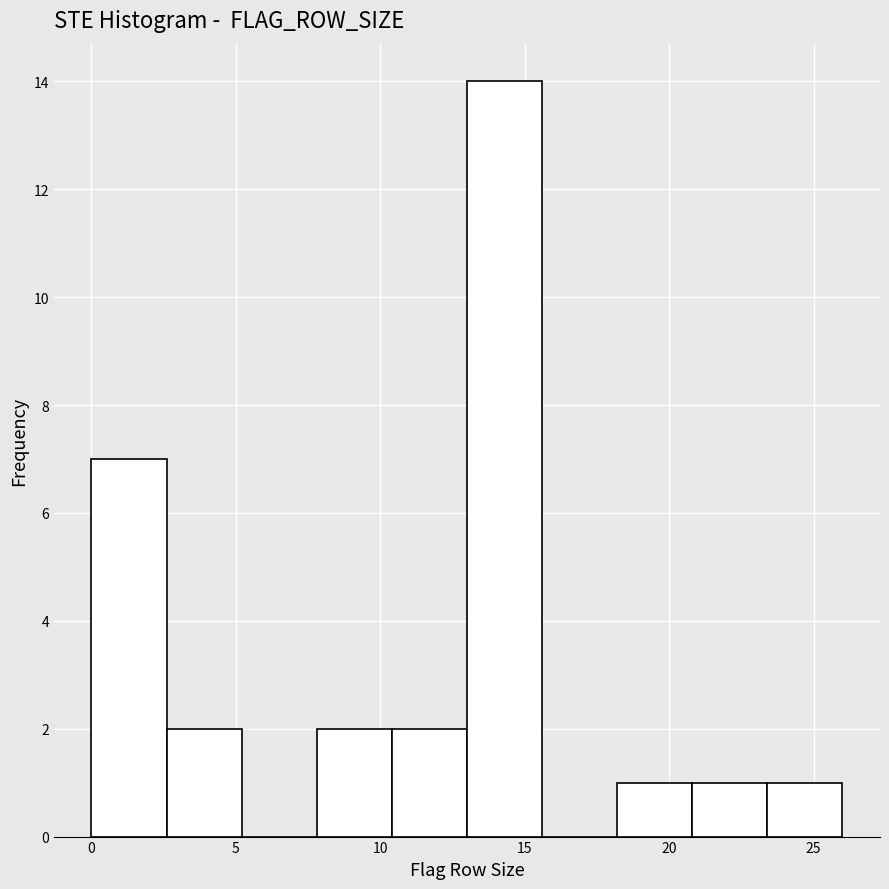

How tall is the bar that spans 7.8 to 10.4 on the x-axis? Neither the bar edges nor the heights are printed on the chart, so give them approximately, as read against the axes.

2